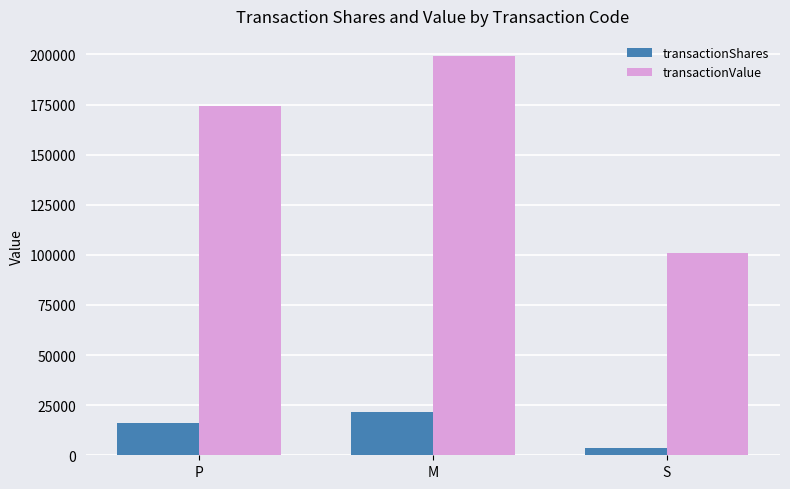

Which series changed the most between M and S?

transactionValue